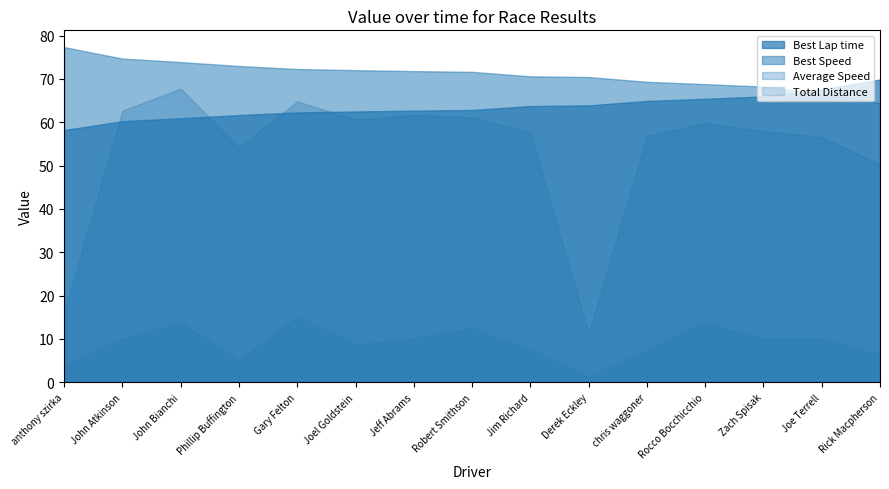

What is the label of the 8th point from the left?

Robert Smithson